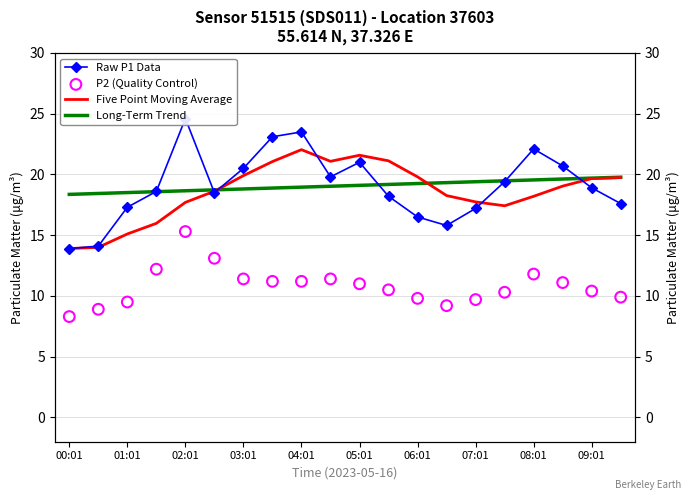

Which series has the widest spread of Y values?

Raw P1 Data